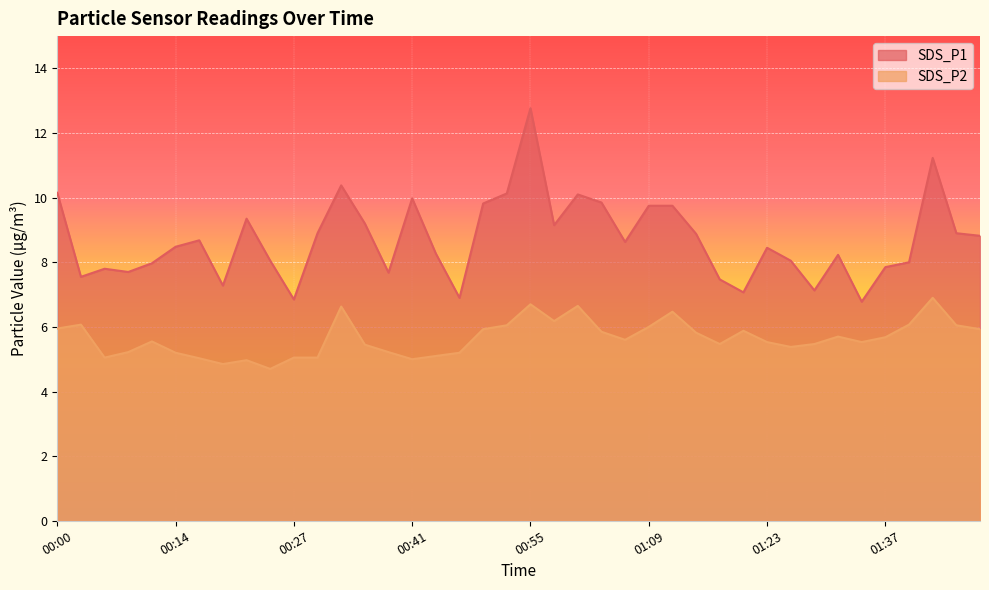

Where is the first local minimum for SDS_P1?

00:03